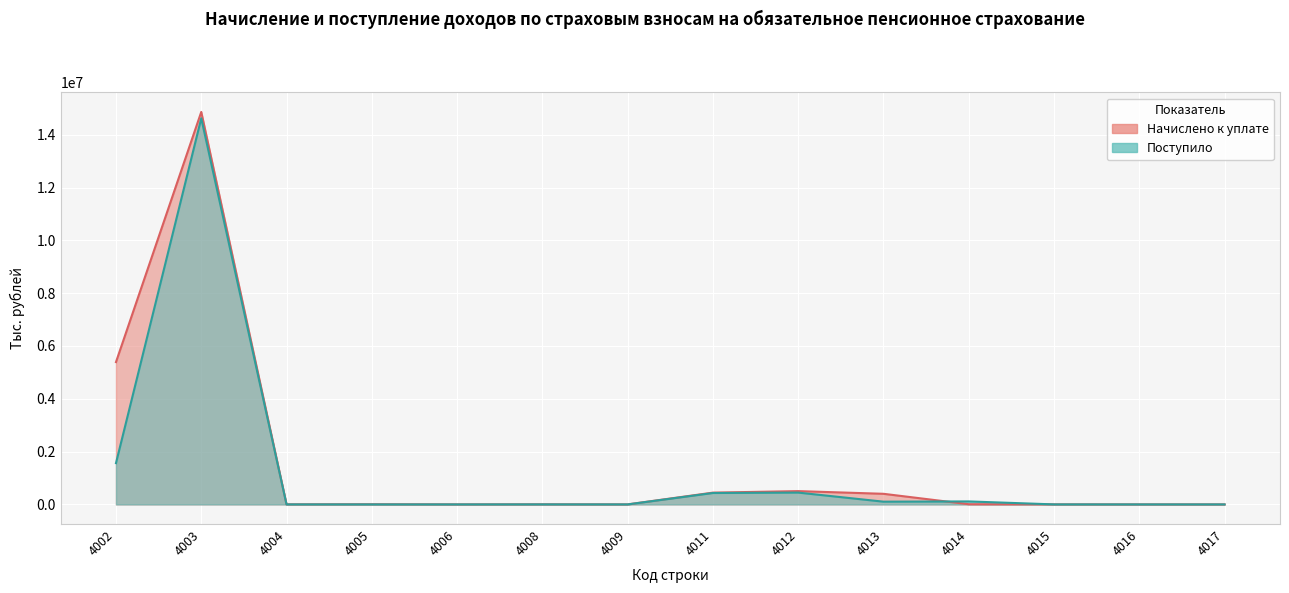

What is the maximum value shown in the chart?

14861120